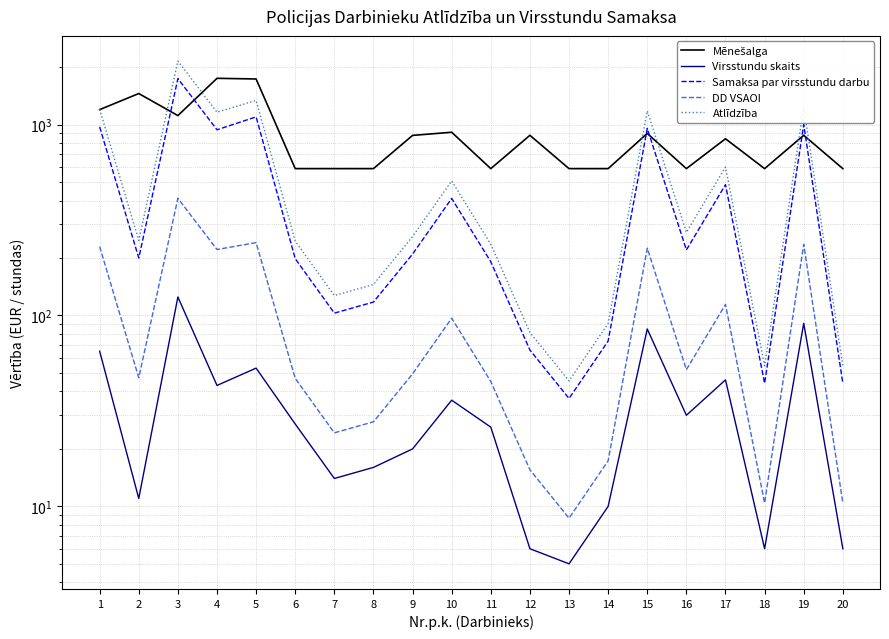

What is the sum of all Samaksa par virsstundu darbu values?

9108.1